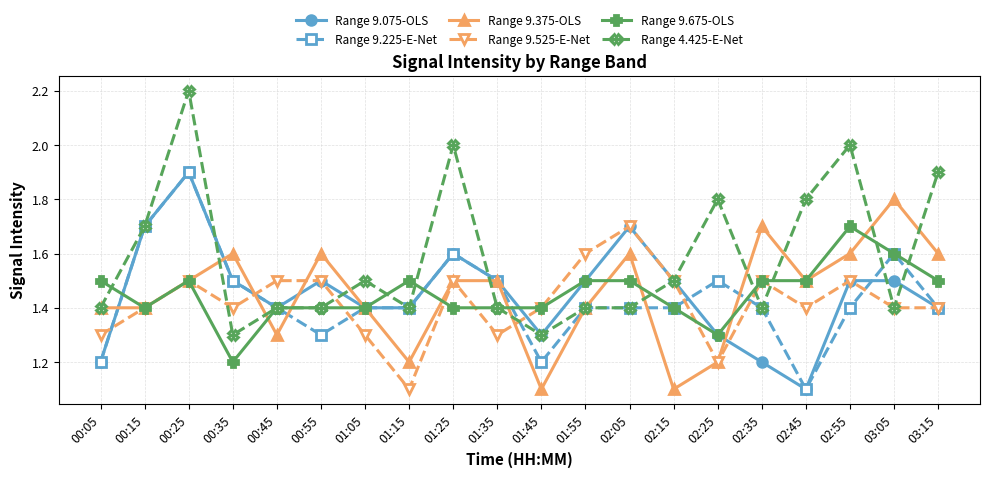

What is the greatest value displayed?

2.2